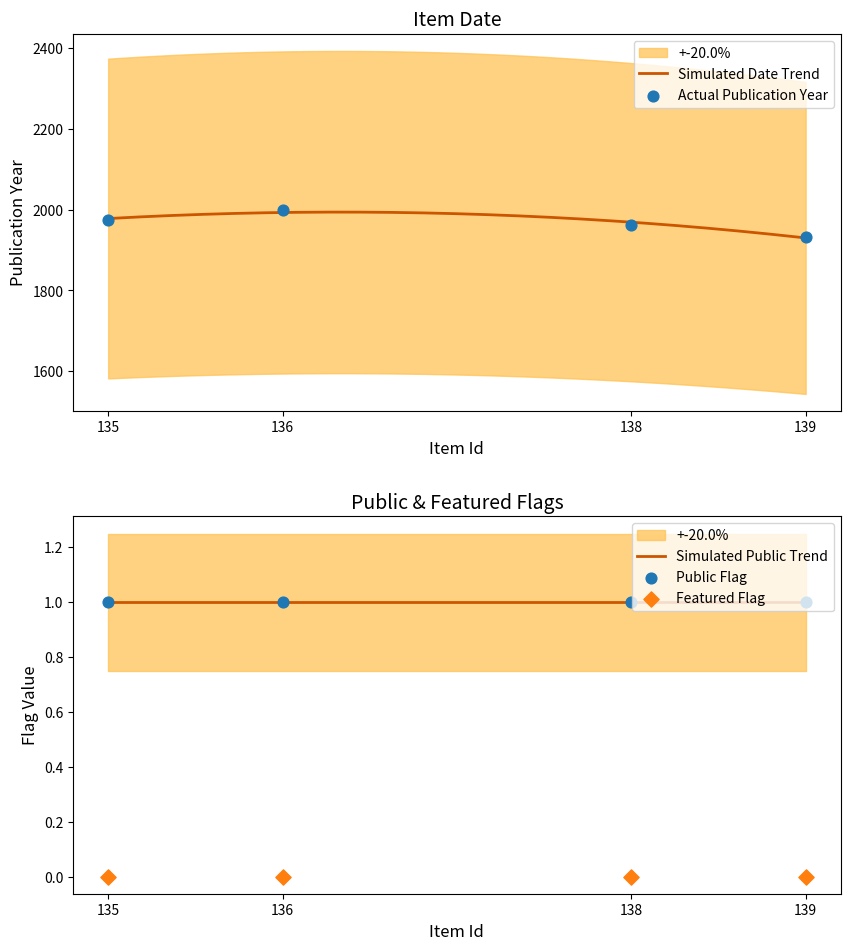

Is the value of public at 139 greater than the value of Dublin Core:Date at 135?

No